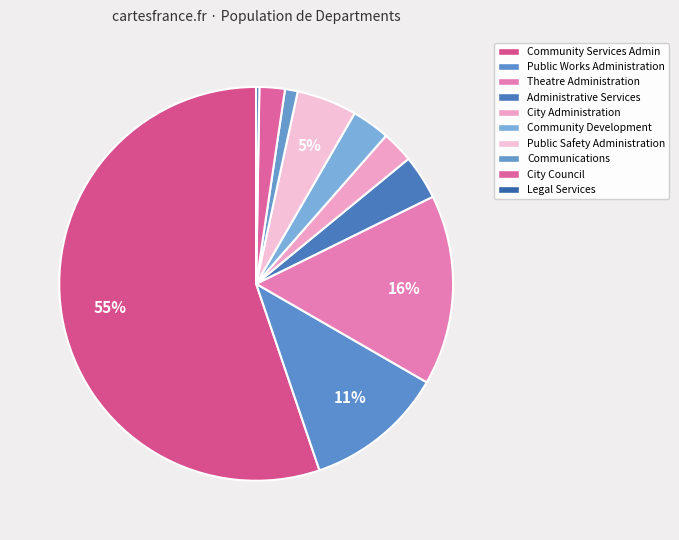

To the nearest percent, what portion does Theatre Administration represent?

16%